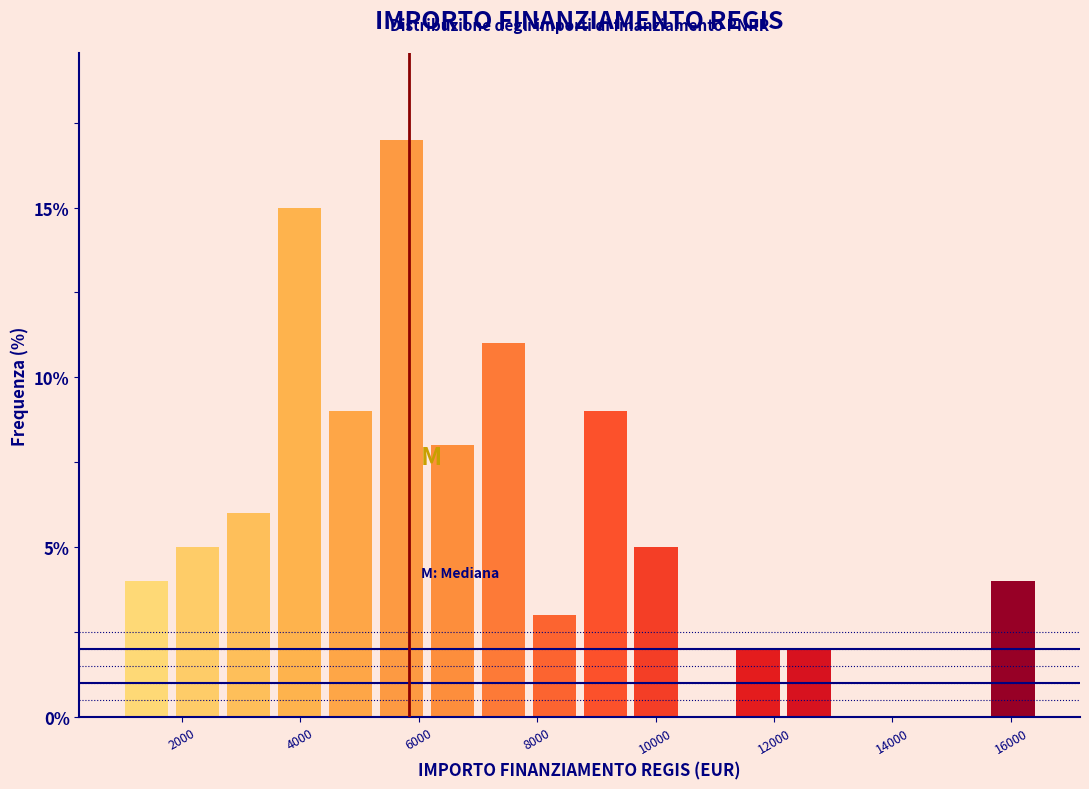

Over which range of the x-axis is the bar tallest?

5200 to 6200